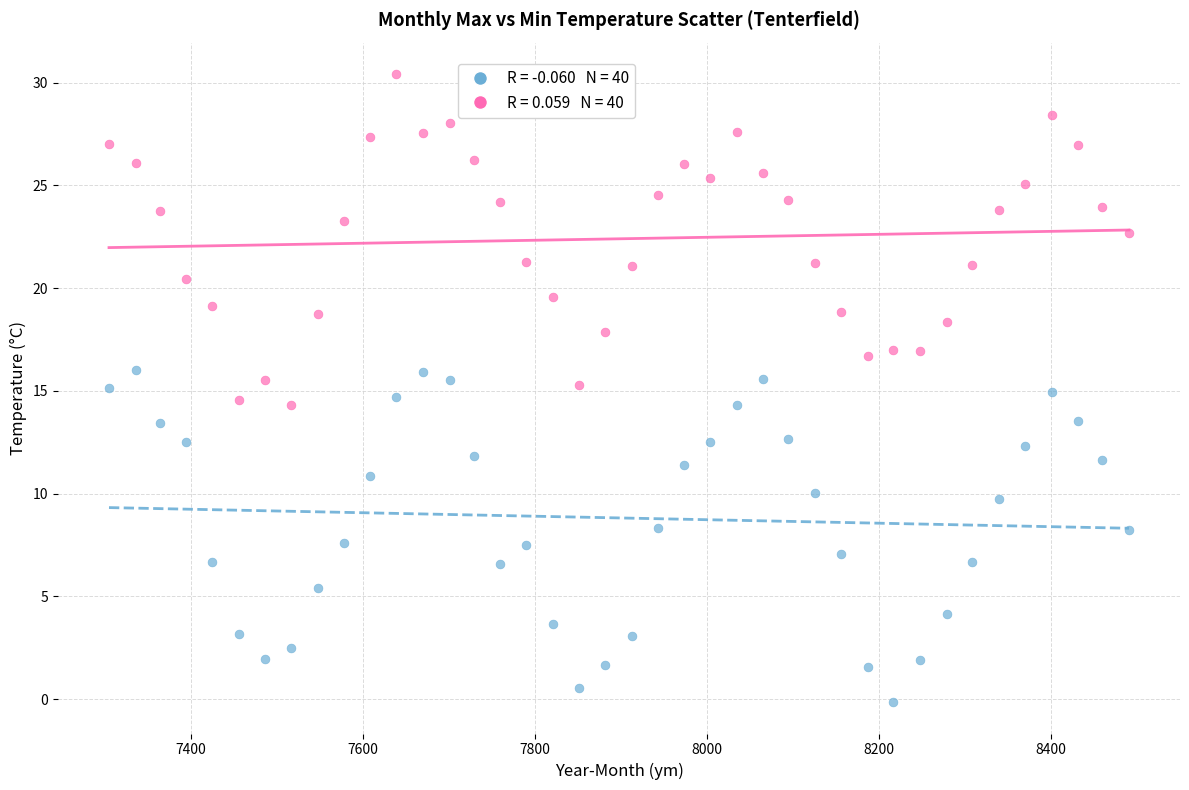

Across all data points, what is the range of Y values (max minus min)?

30.6